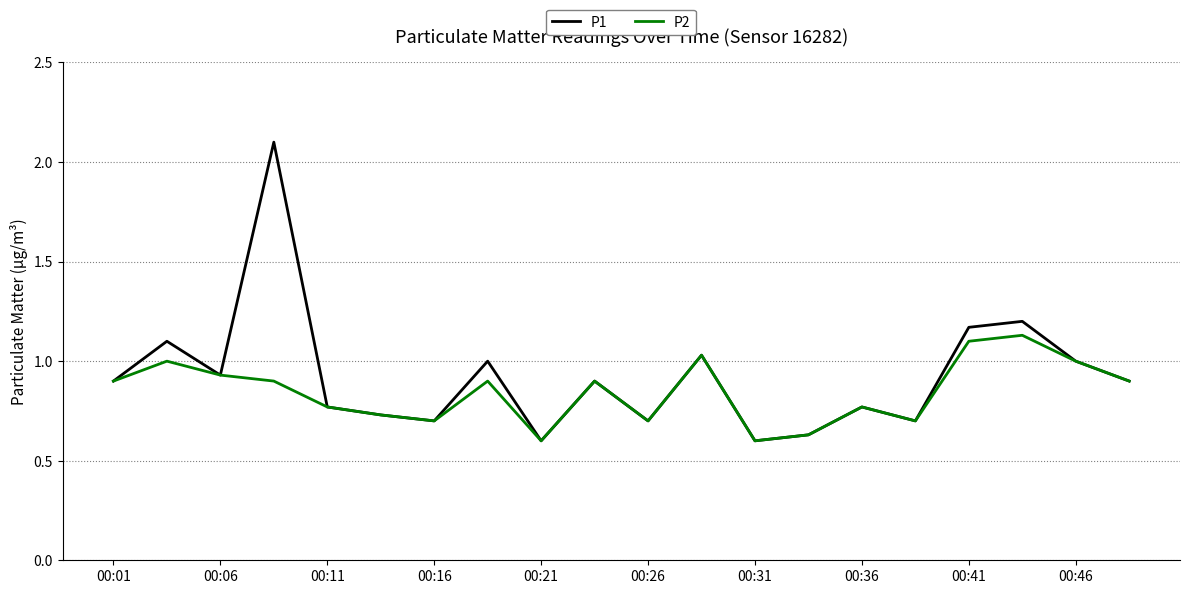

Rank the series by their maximum value, from highest to lowest.

P1, P2